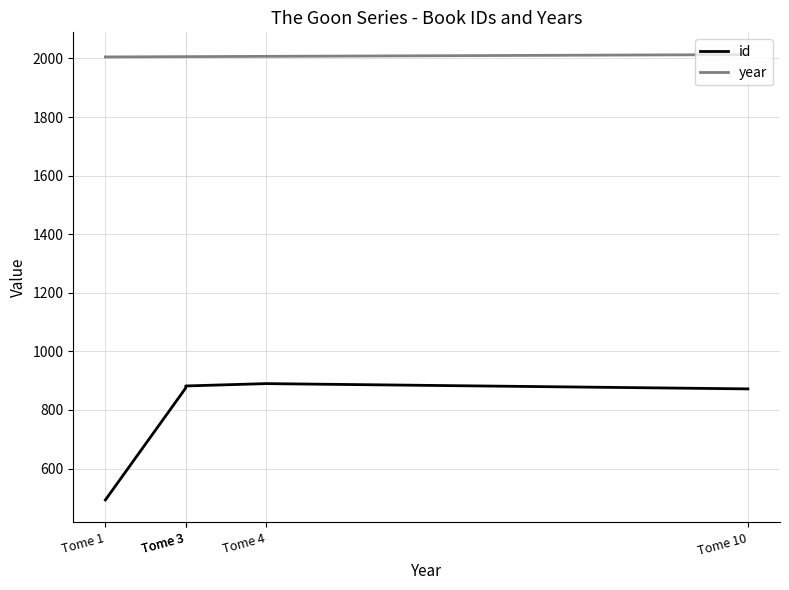

Count the number of data series in this chart.

2